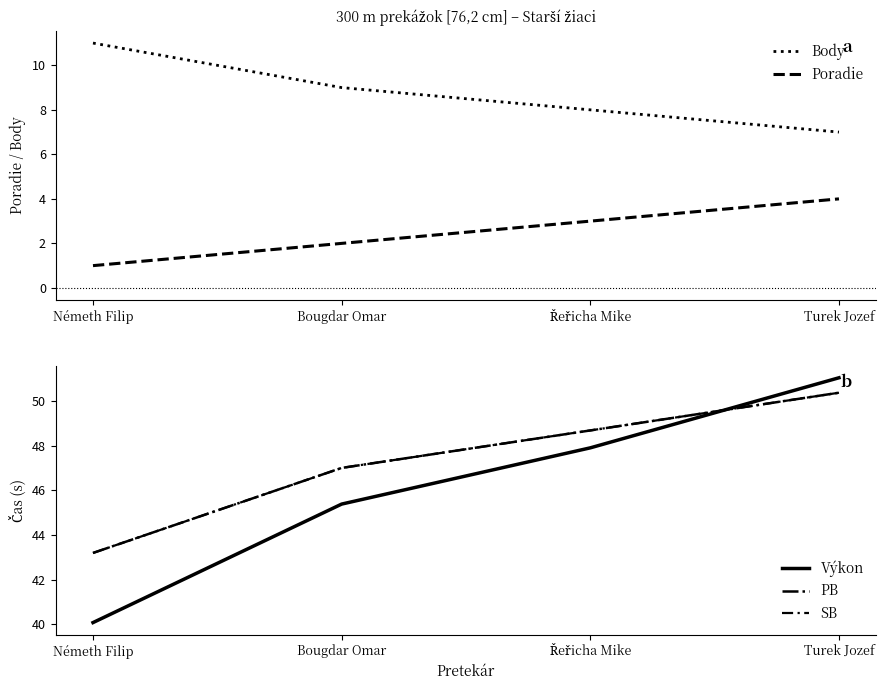

What position from the right is Németh Filip?

4